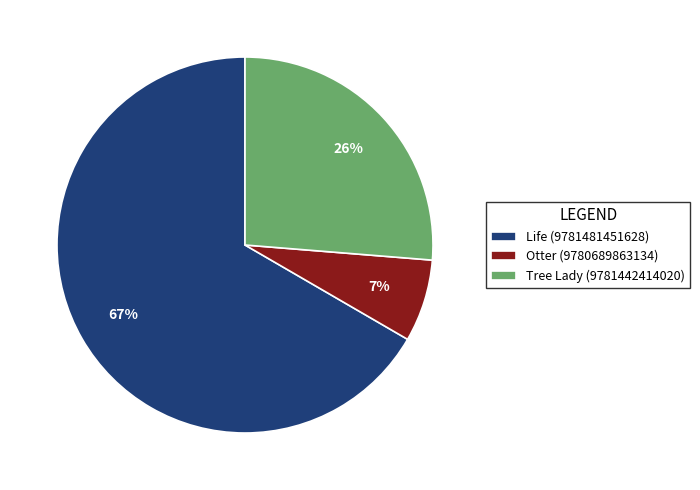

Between Life (9781481451628) and Tree Lady (9781442414020), which is larger?

Life (9781481451628)